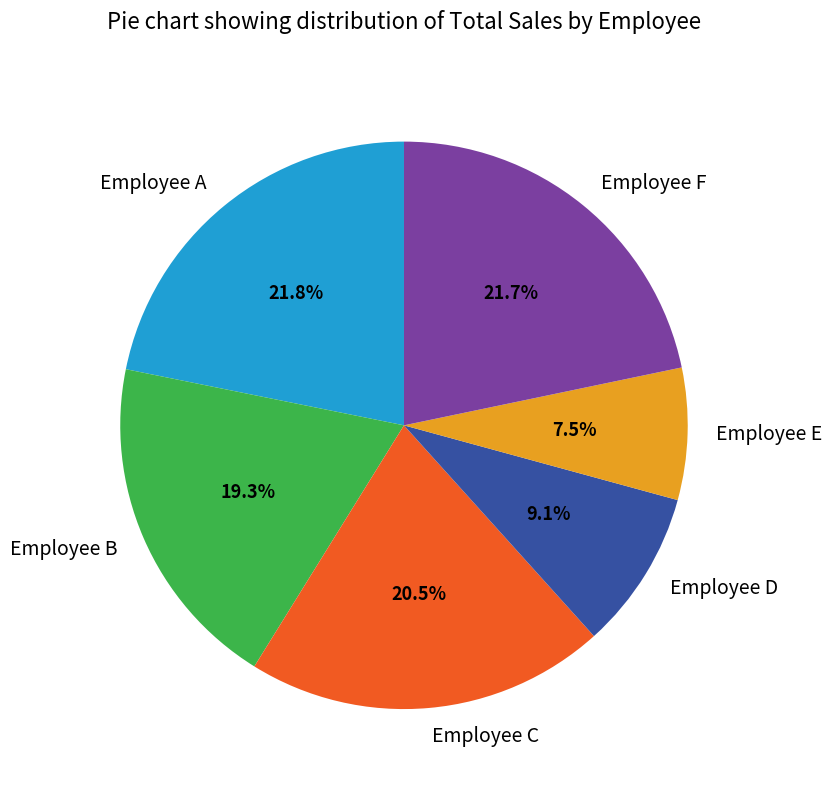

Count the number of slices in the pie.

6